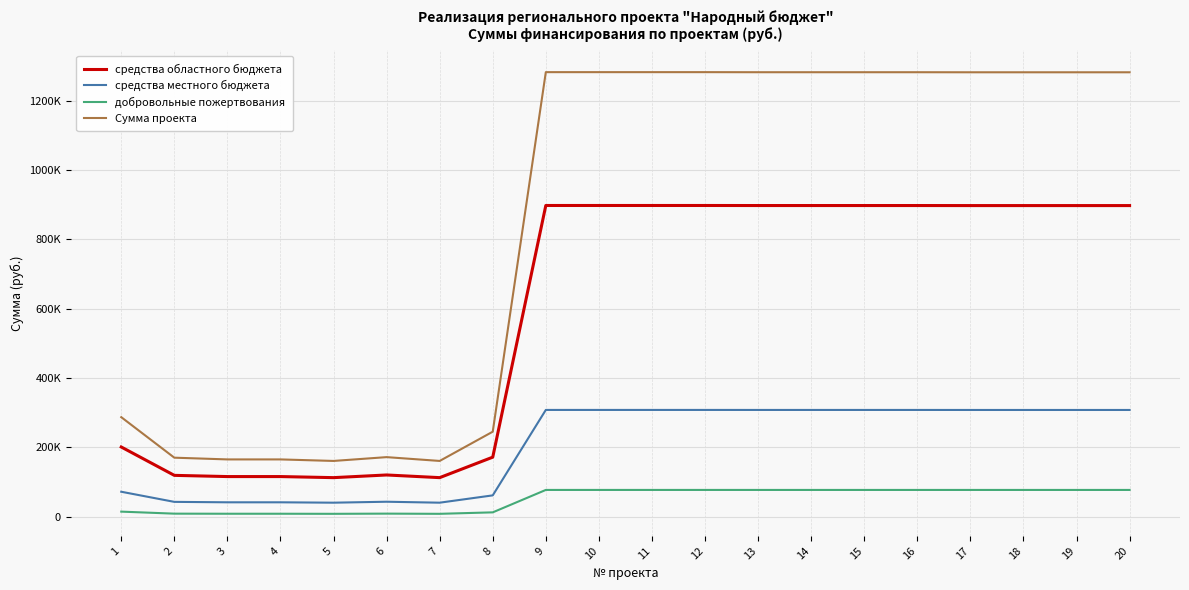

What are all the series names shown in the legend?

средства областного бюджета, средства местного бюджета, добровольные пожертвования, Сумма проекта